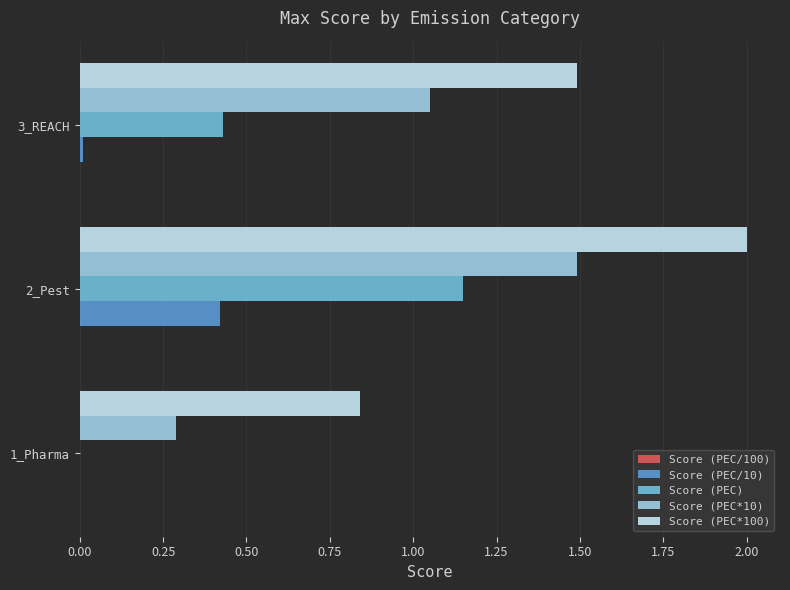

What is the average value of the Score (PEC) series?

0.5